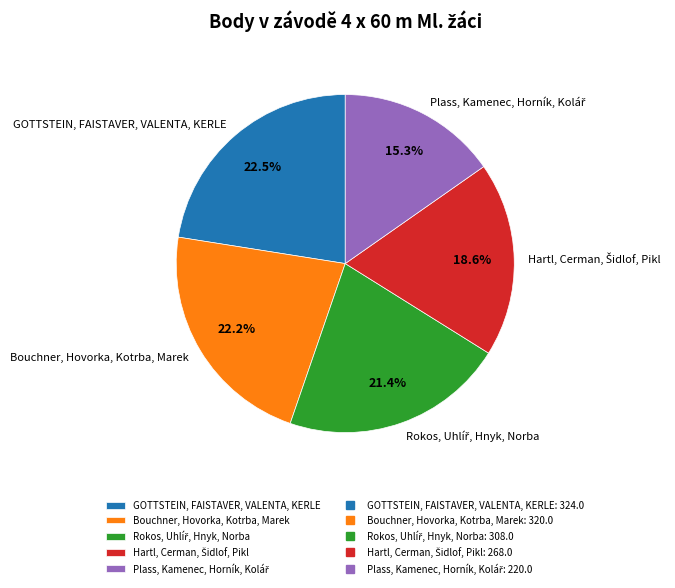

Count the number of slices in the pie.

5